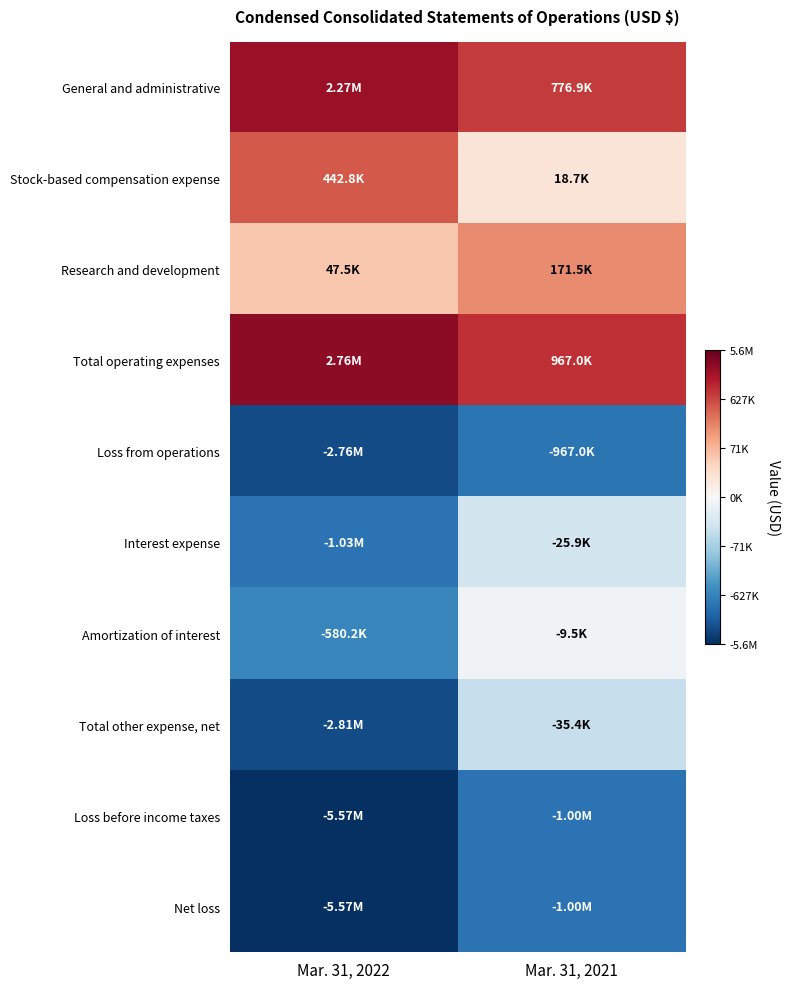

At which category is the sum across all series the highest?

Mar. 31, 2021